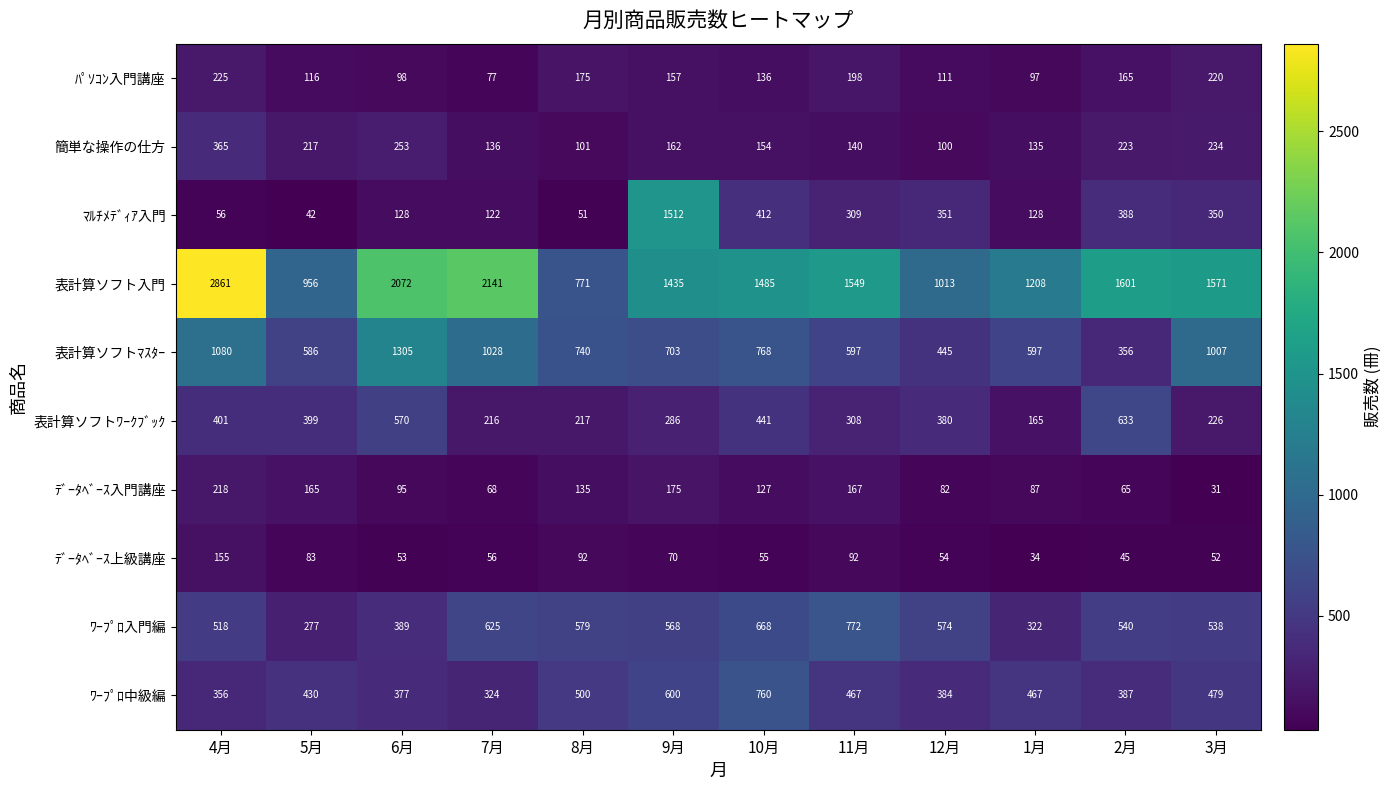

What is the smallest value displayed?

31